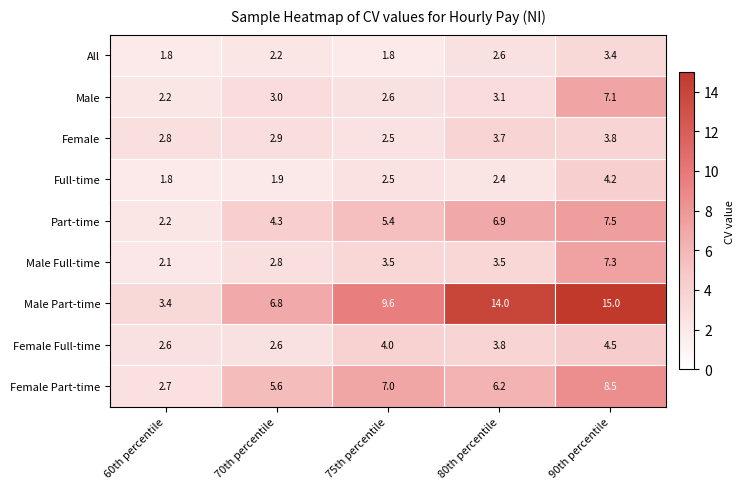

The Full-time series shows 4.2 at 75th percentile. True or false?

False